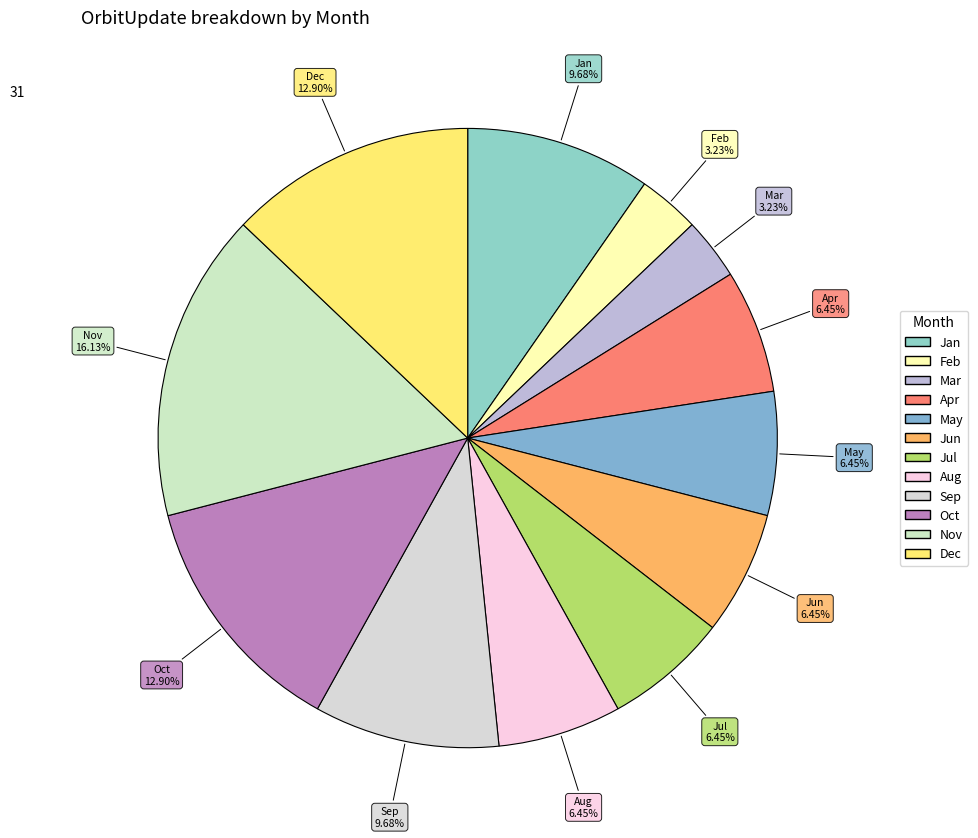

What portion of the pie excludes Mar?

96.8%